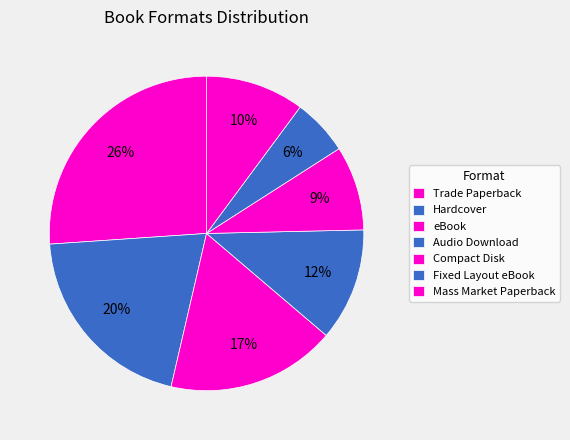

What percentage is the Audio Download slice, to the nearest percent?

12%